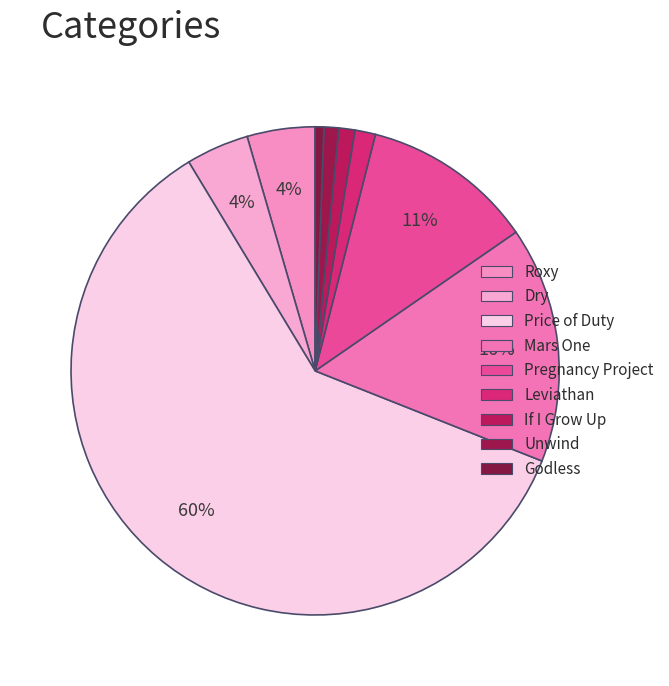

True or false: Price of Duty accounts for 75% of the total.

False